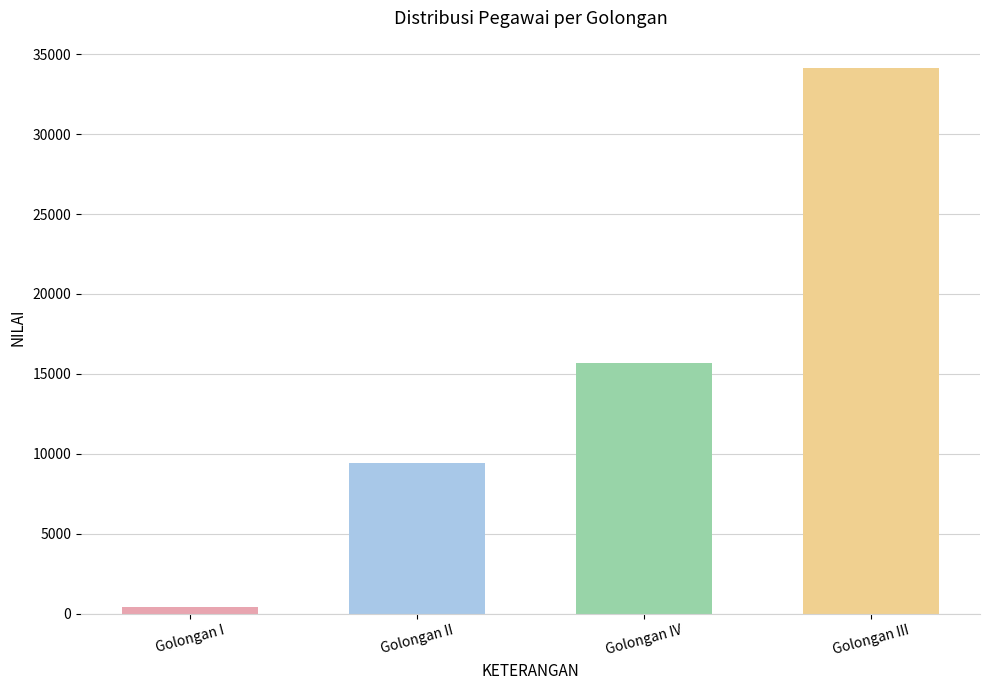

Count the number of categories in the chart.

4